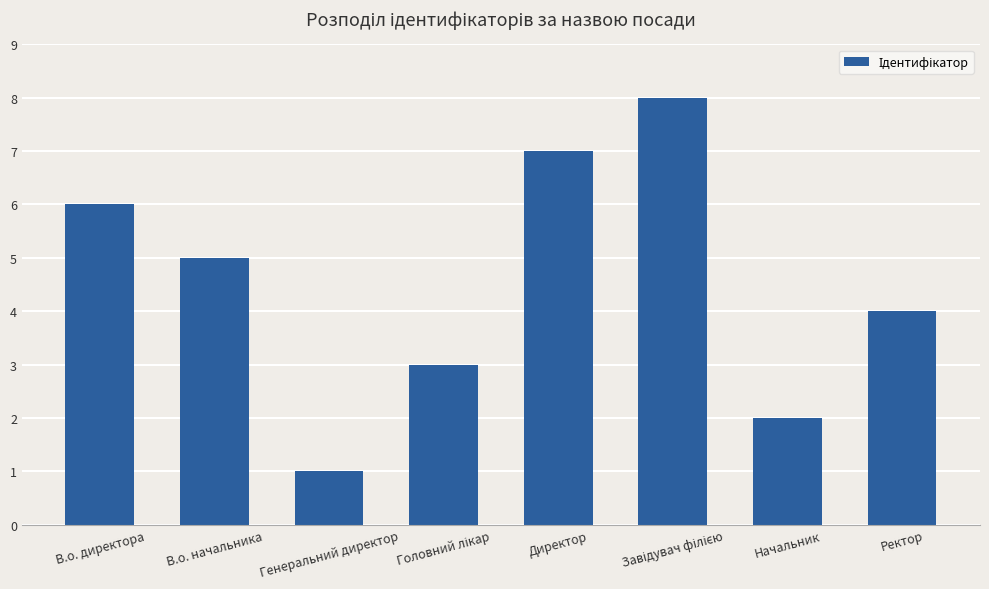

At which label is the value closest to 4?

Ректор